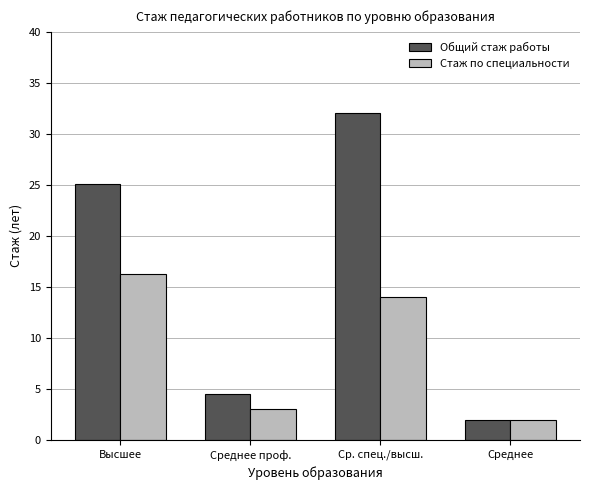

List the series in order of their overall mean, lowest first.

Стаж по специальности, Общий стаж работы